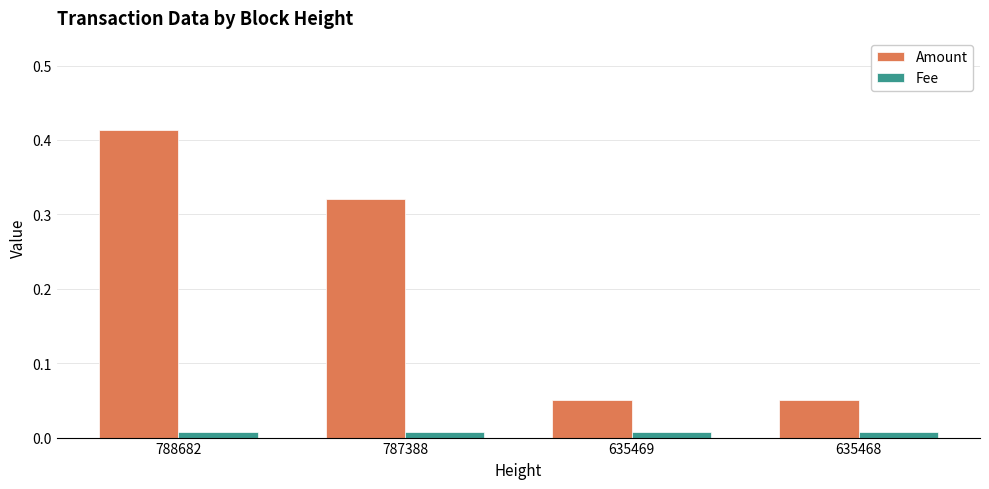

How many data points does each series have?

4